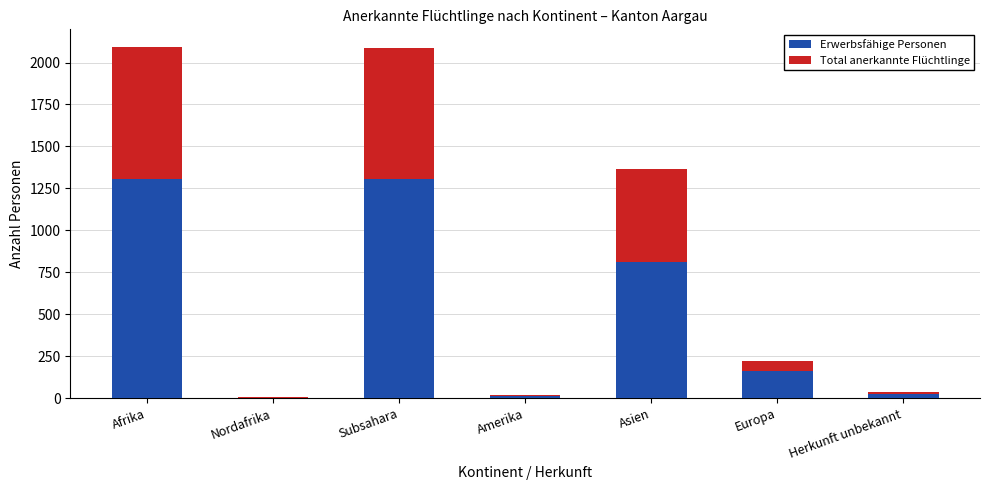

Are the bars grouped side by side (vs. stacked)?

No